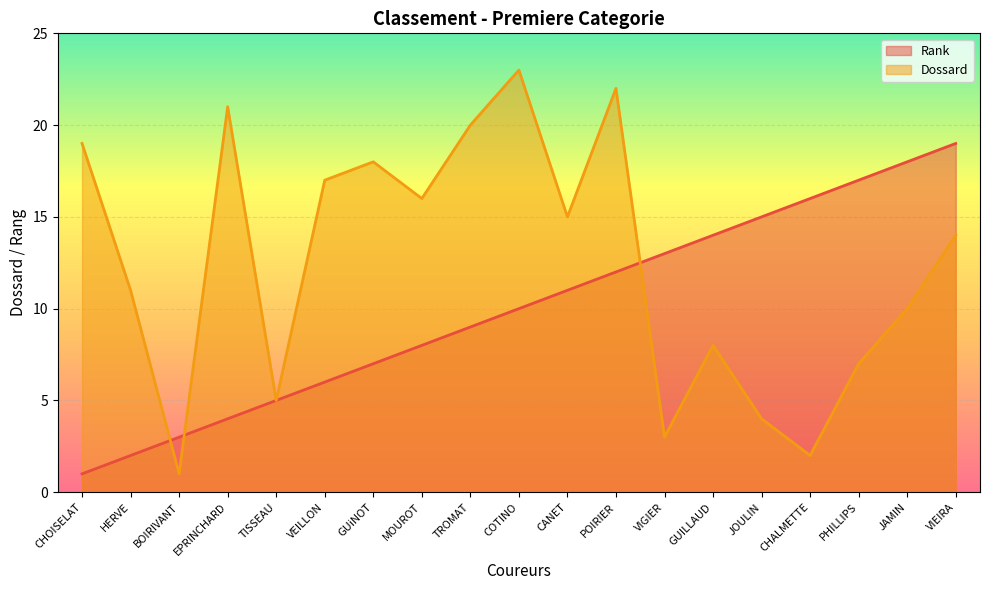

Reading left to right, list all the values displayed in this chart.

Rank: CHOISELAT=1	HERVE=2	BOIRIVANT=3	EPRINCHARD=4	TISSEAU=5	VEILLON=6	GUiNOT=7	MOUROT=8	TROMAT=9	COTINO=10	CANET=11	POIRIER=12	VIGIER=13	GUILLAUD=14	JOULIN=15	CHALMETTE=16	PHILLIPS=17	JAMIN=18	VIEIRA=19
Dossard: CHOISELAT=19	HERVE=11	BOIRIVANT=1	EPRINCHARD=21	TISSEAU=5	VEILLON=17	GUiNOT=18	MOUROT=16	TROMAT=20	COTINO=23	CANET=15	POIRIER=22	VIGIER=3	GUILLAUD=8	JOULIN=4	CHALMETTE=2	PHILLIPS=7	JAMIN=10	VIEIRA=14